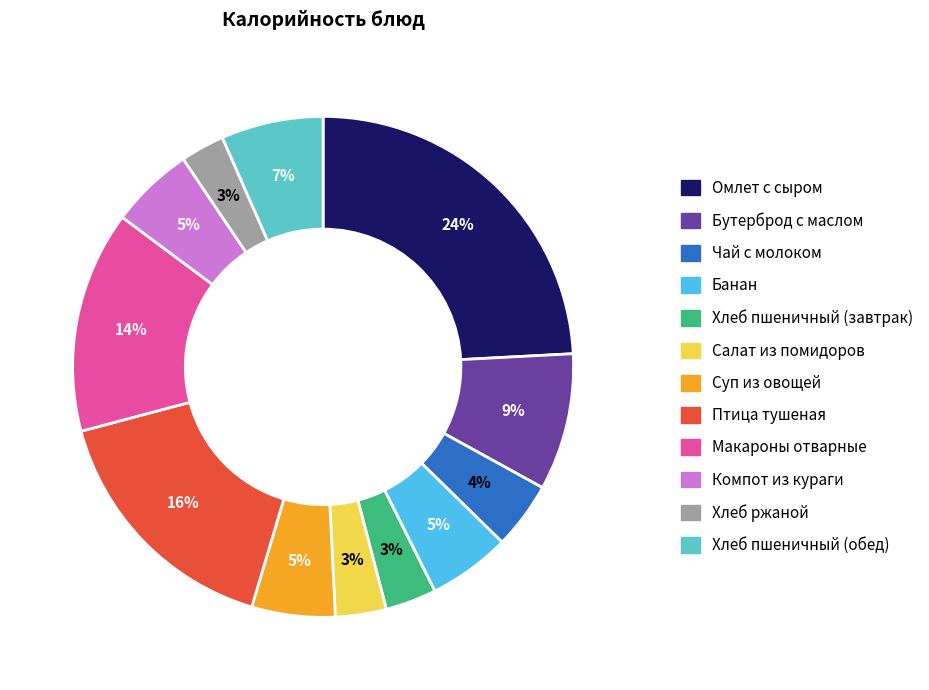

Which has a higher value, Хлеб пшеничный (обед) or Банан?

Хлеб пшеничный (обед)